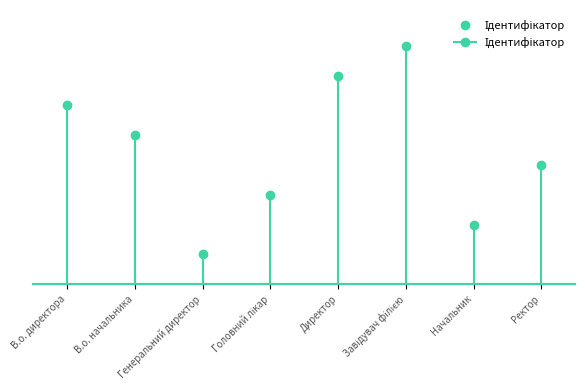

Count the values in the range 3 to 7.

5